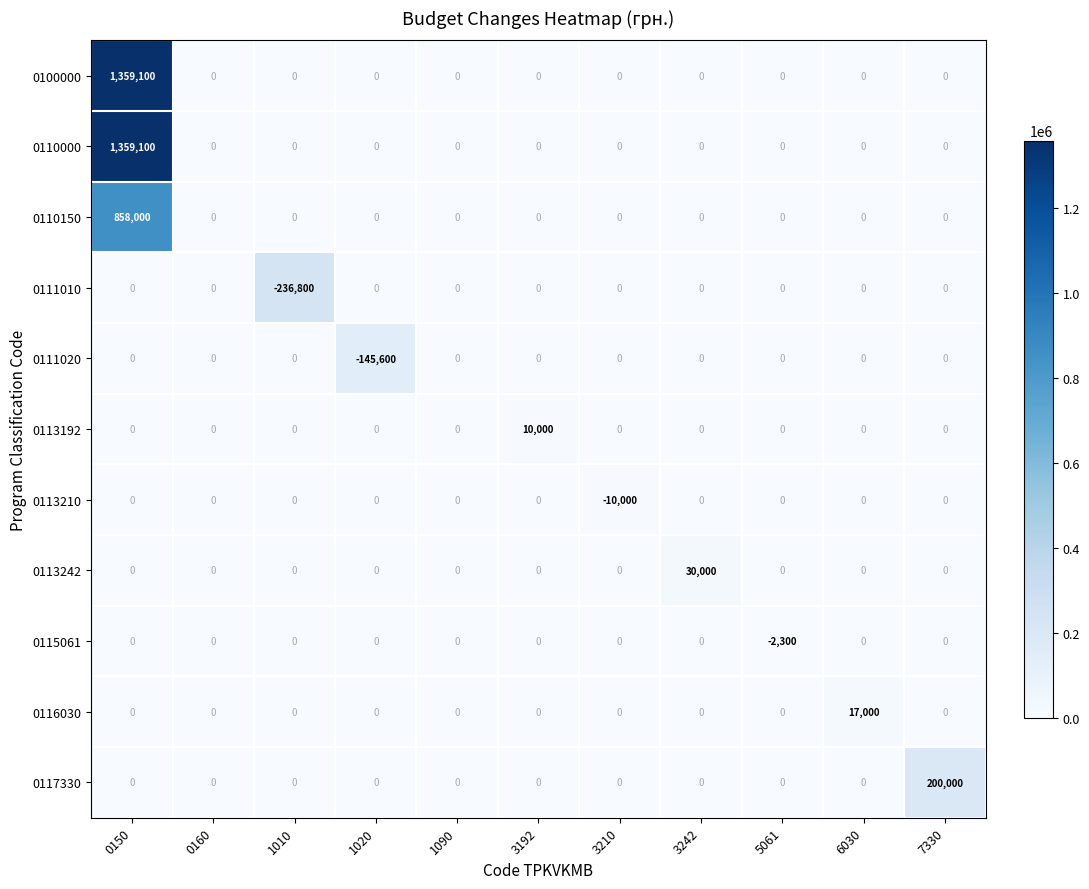

What is the difference between the highest and lowest values at 6030?

17000